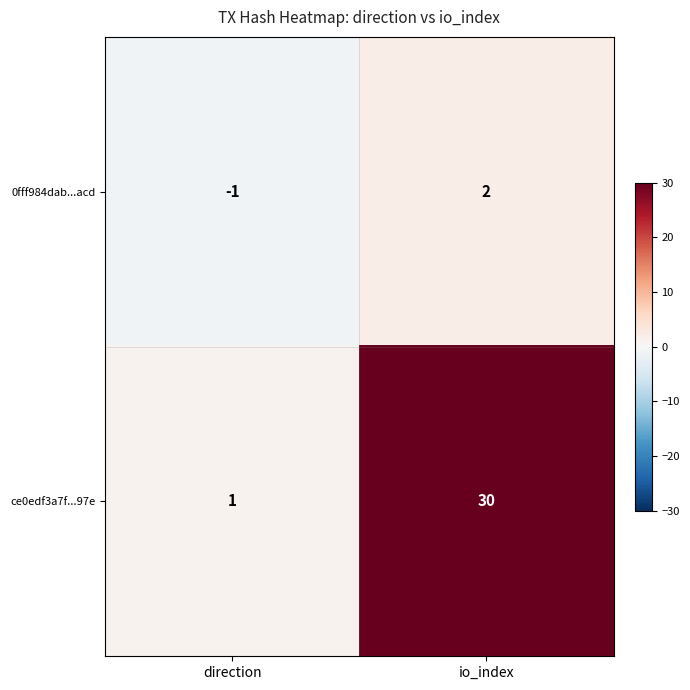

What is the maximum value shown in the chart?

30